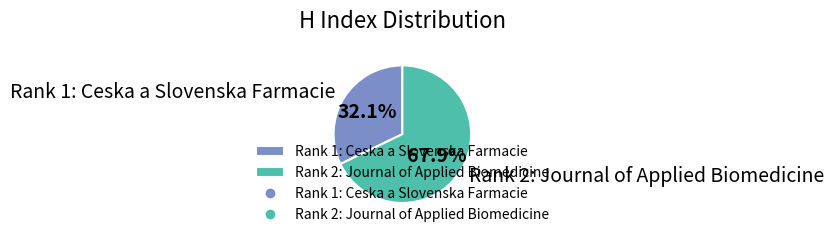

Count the number of slices in the pie.

2